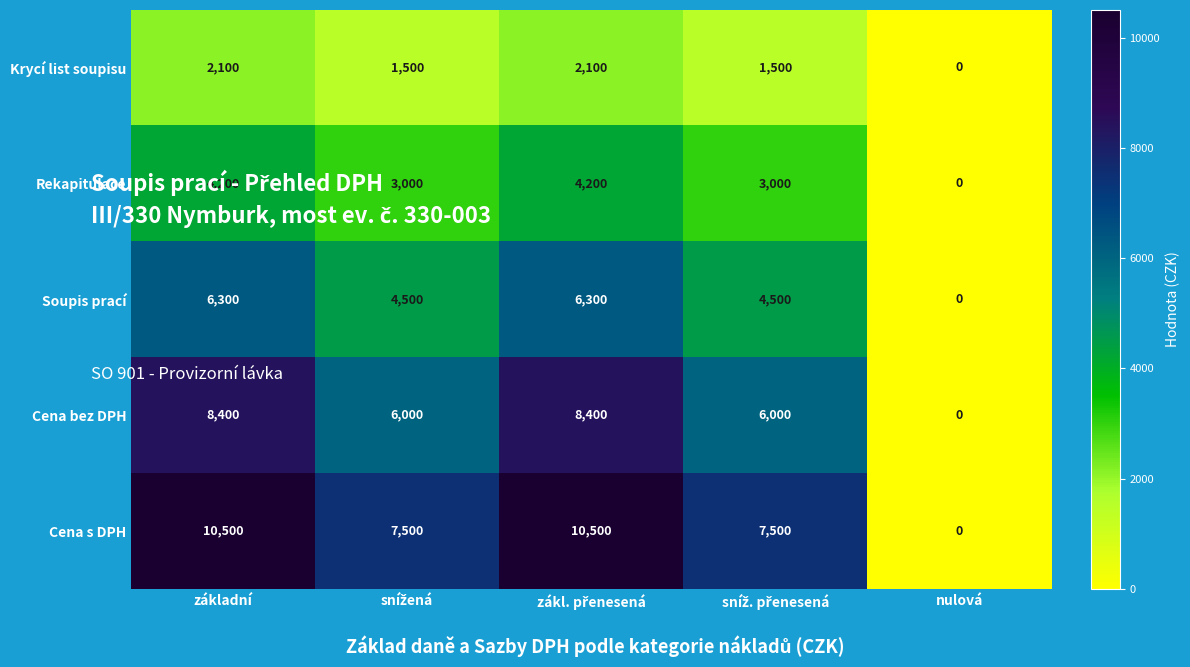

Reading left to right, transcribe all the data shown in this chart.

Krycí list soupisu: 2100	1500	2100	1500	0
Rekapitulace: 4200	3000	4200	3000	0
Soupis prací: 6300	4500	6300	4500	0
Cena bez DPH: 8400	6000	8400	6000	0
Cena s DPH: 10500	7500	10500	7500	0